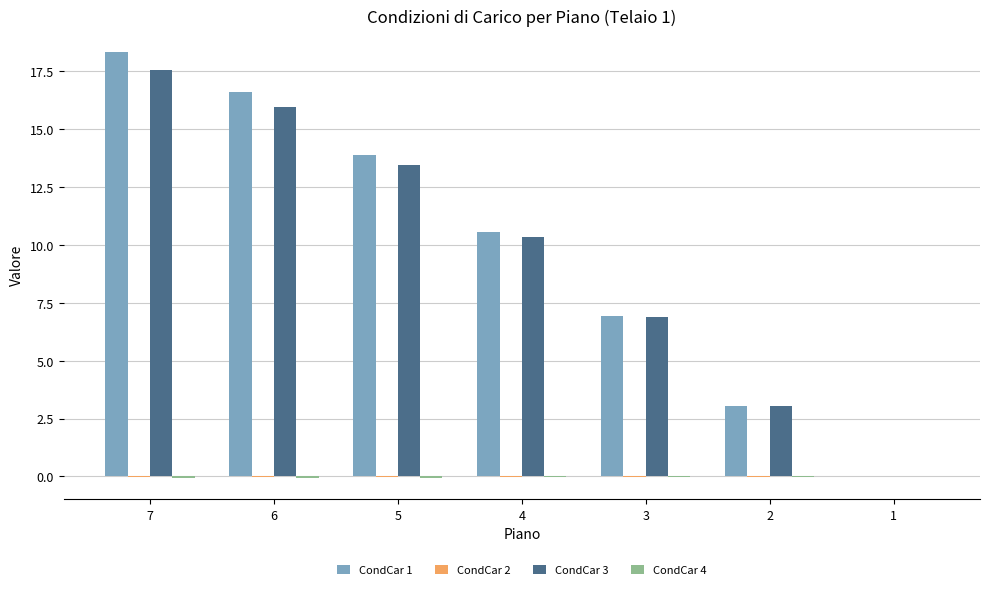

Count the number of data series in this chart.

4